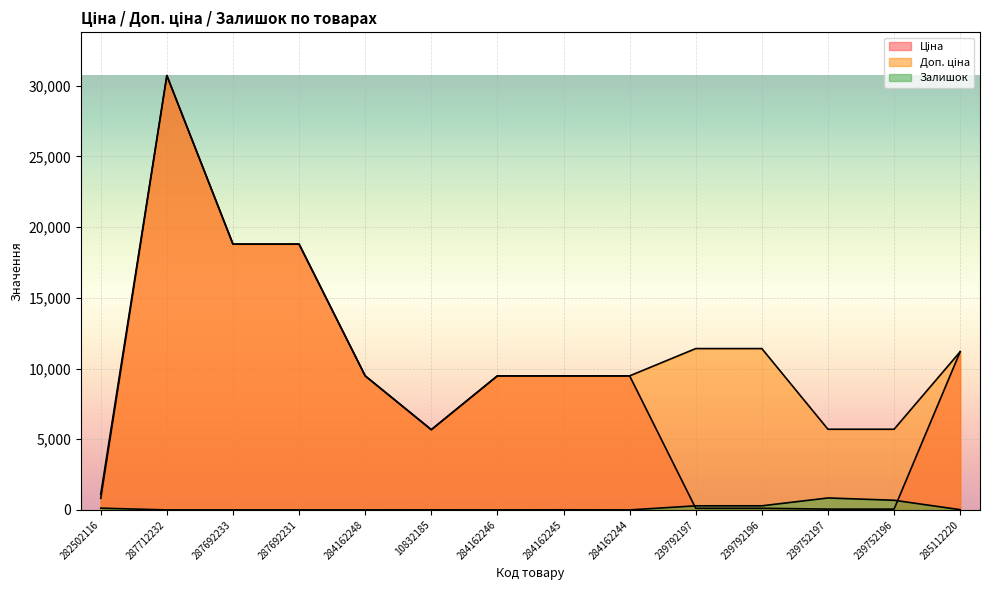

How many times do Залишок and Ціна cross each other?

2